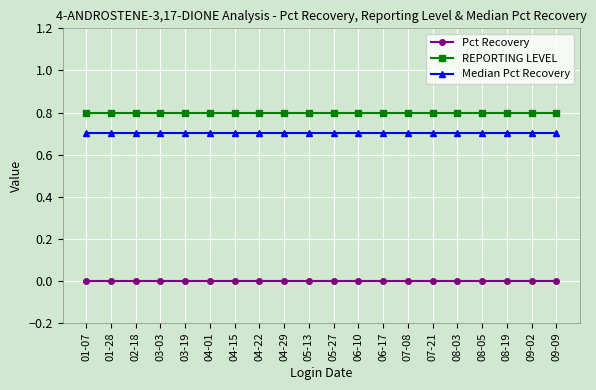

What is the sum of the REPORTING LEVEL values at 04-01 and 09-09?

1.6